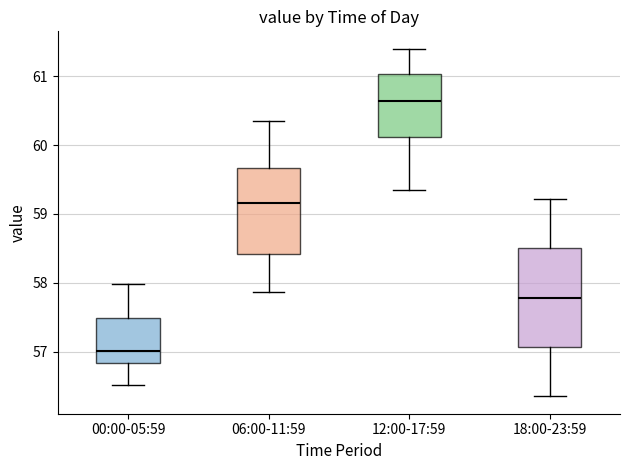

Reading left to right, read every box against the y-axis: the position of its median line, the range the box covers, and the ends of its whiskers. The values are not printed on the chart, so give them approximately, as read against the axis.

00:00-05:59: median 57.0, box 56.8 to 57.5, whiskers 56.5 to 58.0
06:00-11:59: median 59.2, box 58.4 to 59.7, whiskers 57.9 to 60.4
12:00-17:59: median 60.6, box 60.1 to 61.0, whiskers 59.4 to 61.4
18:00-23:59: median 57.8, box 57.1 to 58.5, whiskers 56.4 to 59.2